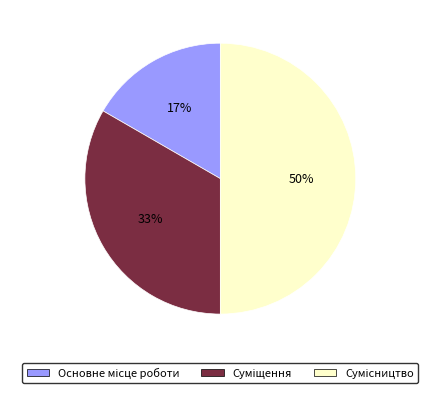

To the nearest percent, what is the difference between the largest and smallest slice percentages?

33%